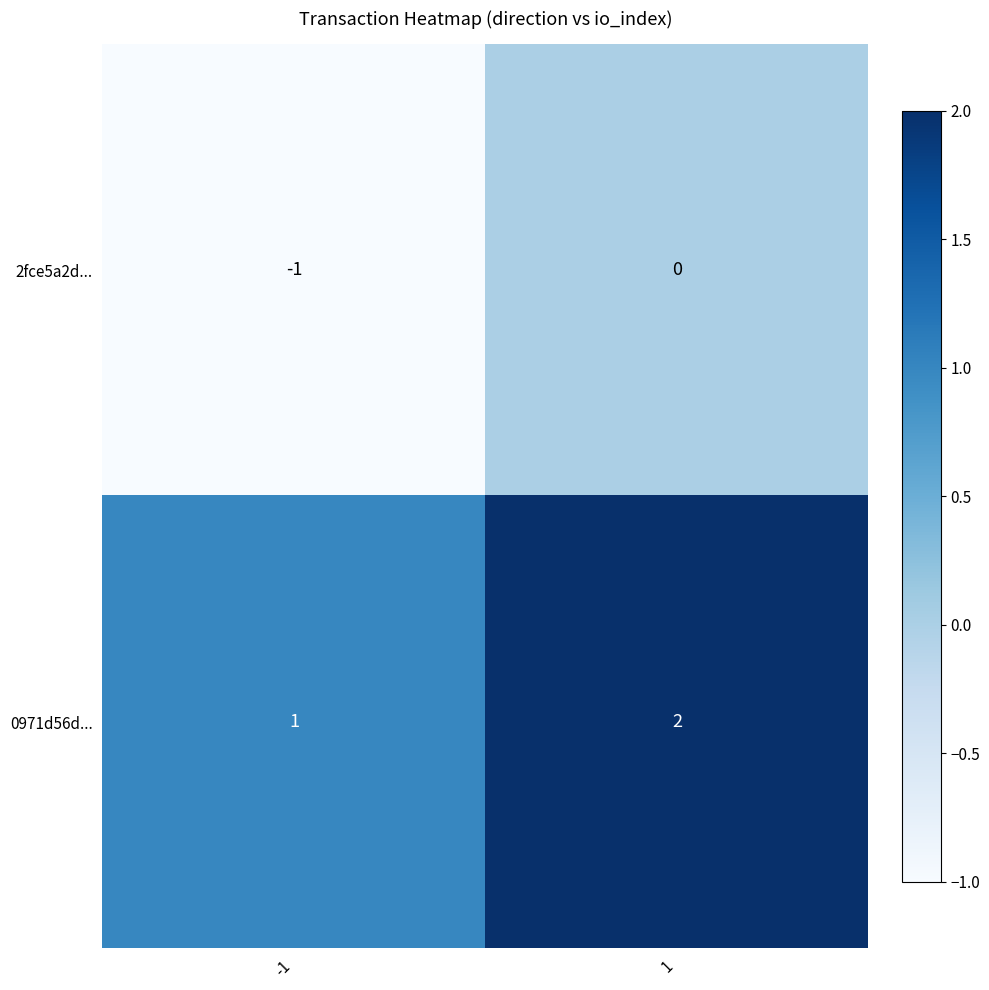

List the series in order of their overall mean, highest first.

0971d56d..., 2fce5a2d...